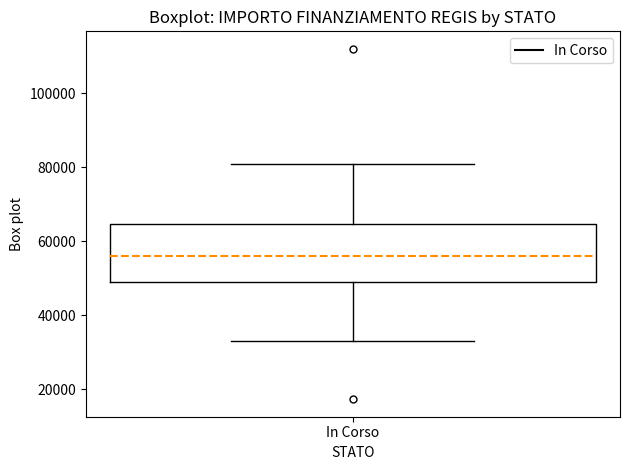

Where does the upper whisker of the box for In Corso end on the y-axis? The values are not printed on the chart, so give them approximately, as read against the axis.

80000